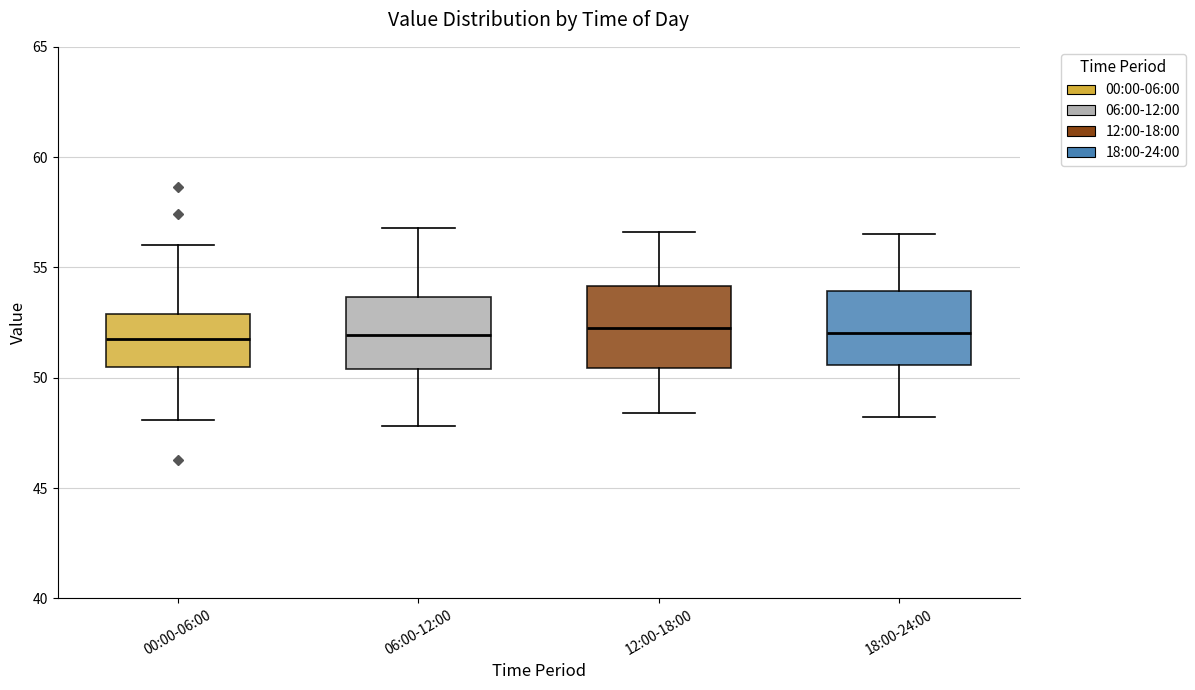

Where does the lower whisker of the box for 00:00-06:00 end on the y-axis? The values are not printed on the chart, so give them approximately, as read against the axis.

48.0